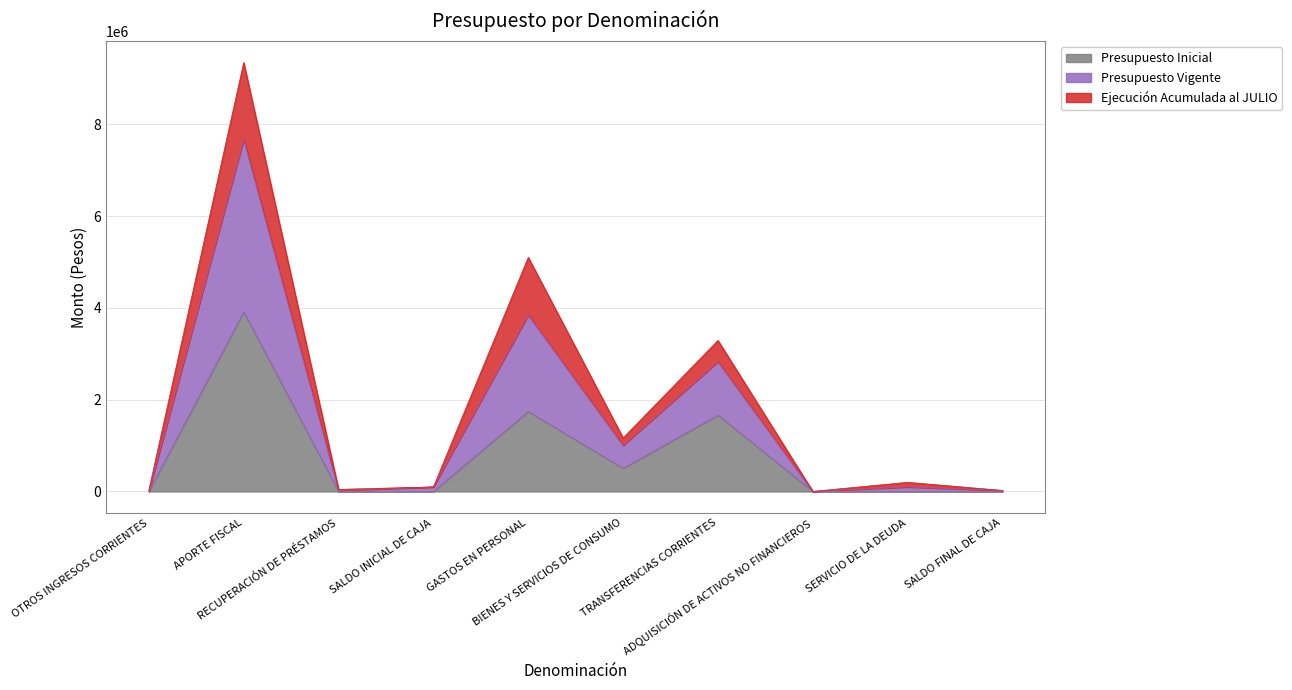

Which has a higher value, SERVICIO DE LA DEUDA or GASTOS EN PERSONAL?

GASTOS EN PERSONAL